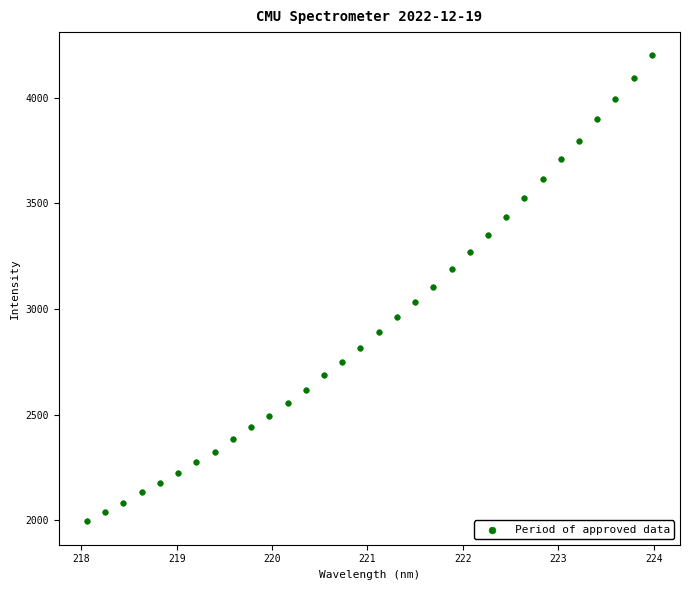

What is the range of X values (max minus min)?

5.9